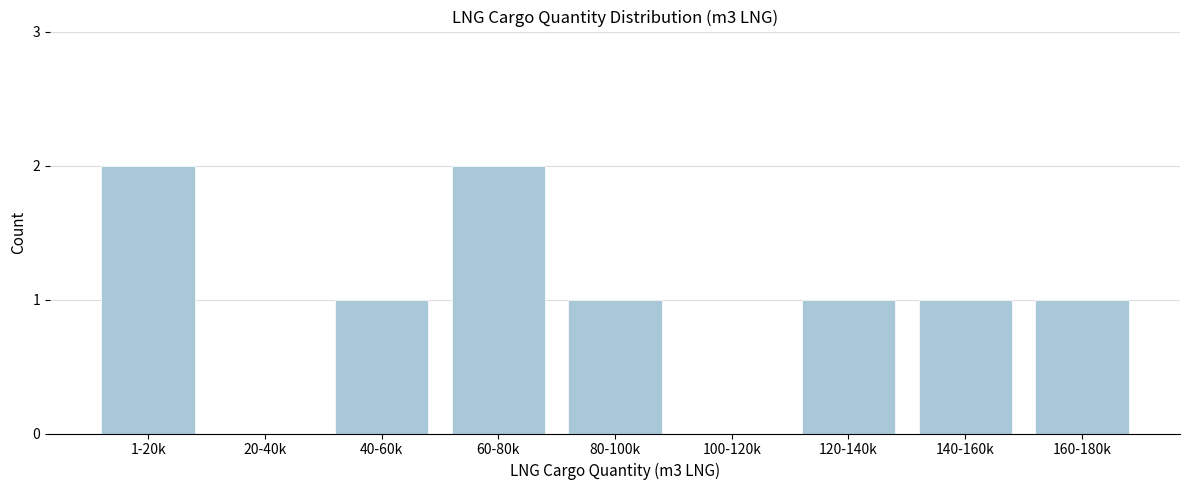

Reading right to left, extract all data points from this chart.

160-180k=1	140-160k=1	120-140k=1	100-120k=0	80-100k=1	60-80k=2	40-60k=1	20-40k=0	1-20k=2